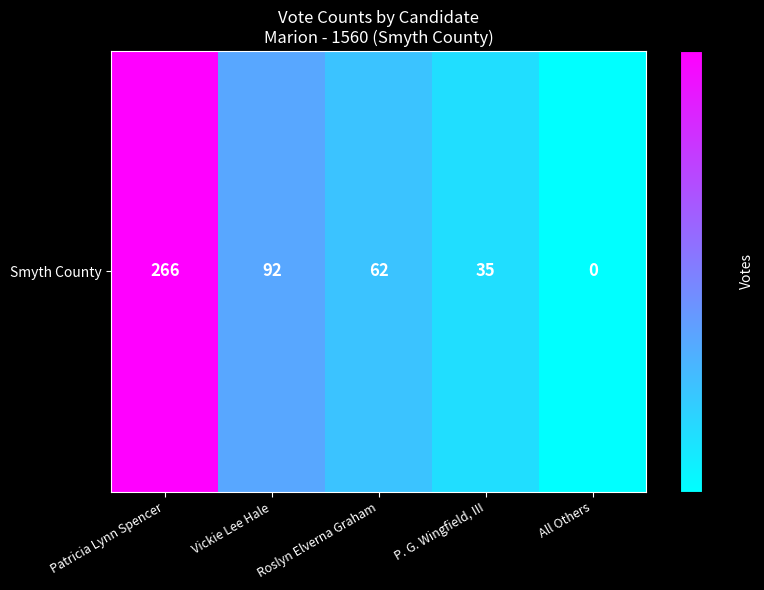

How many data points are above 62?

2